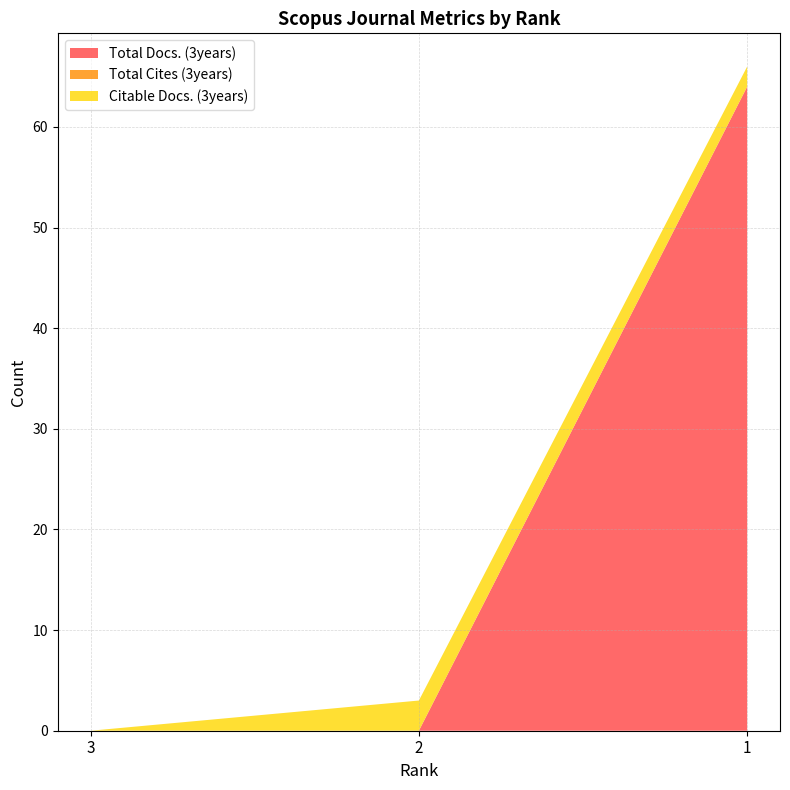

Reading left to right, list all the values displayed in this chart.

Total Docs. (3years): 3=0	2=0	1=64
Total Cites (3years): 3=0	2=0	1=0
Citable Docs. (3years): 3=0	2=3	1=2